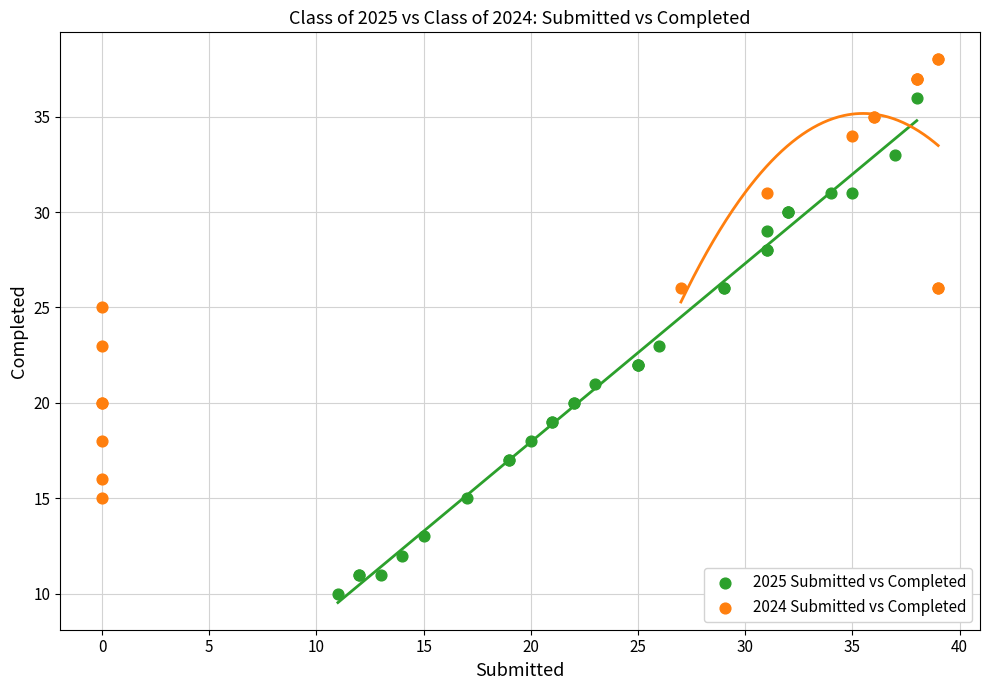

Which series reaches the minimum Y coordinate?

2025 Submitted vs Completed